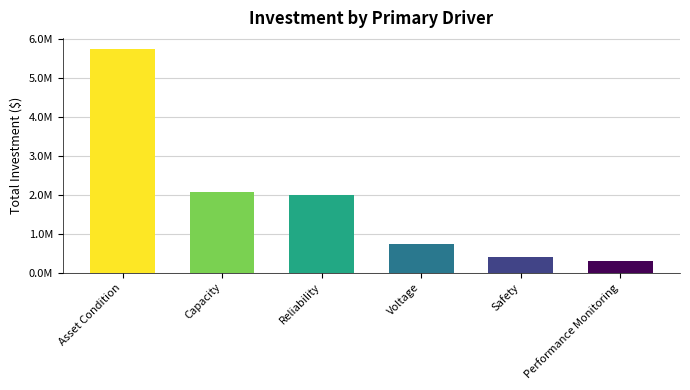

Approximately how many times larger is the value at Capacity compared to Safety?

5.0